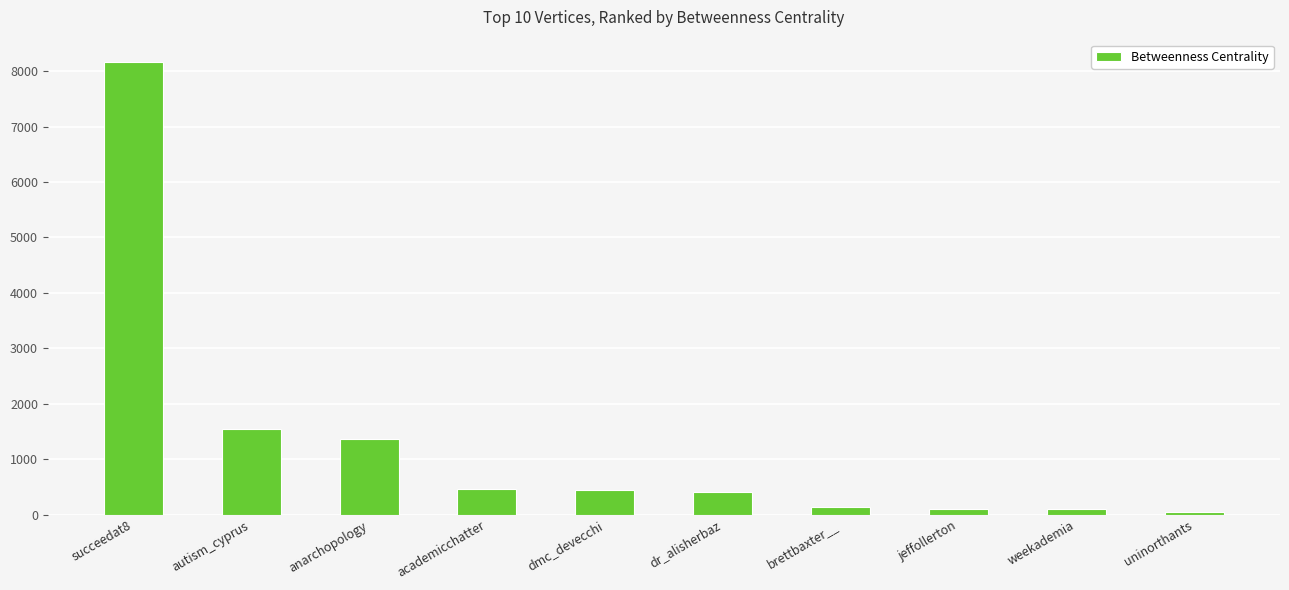

How many values are below 437?

5